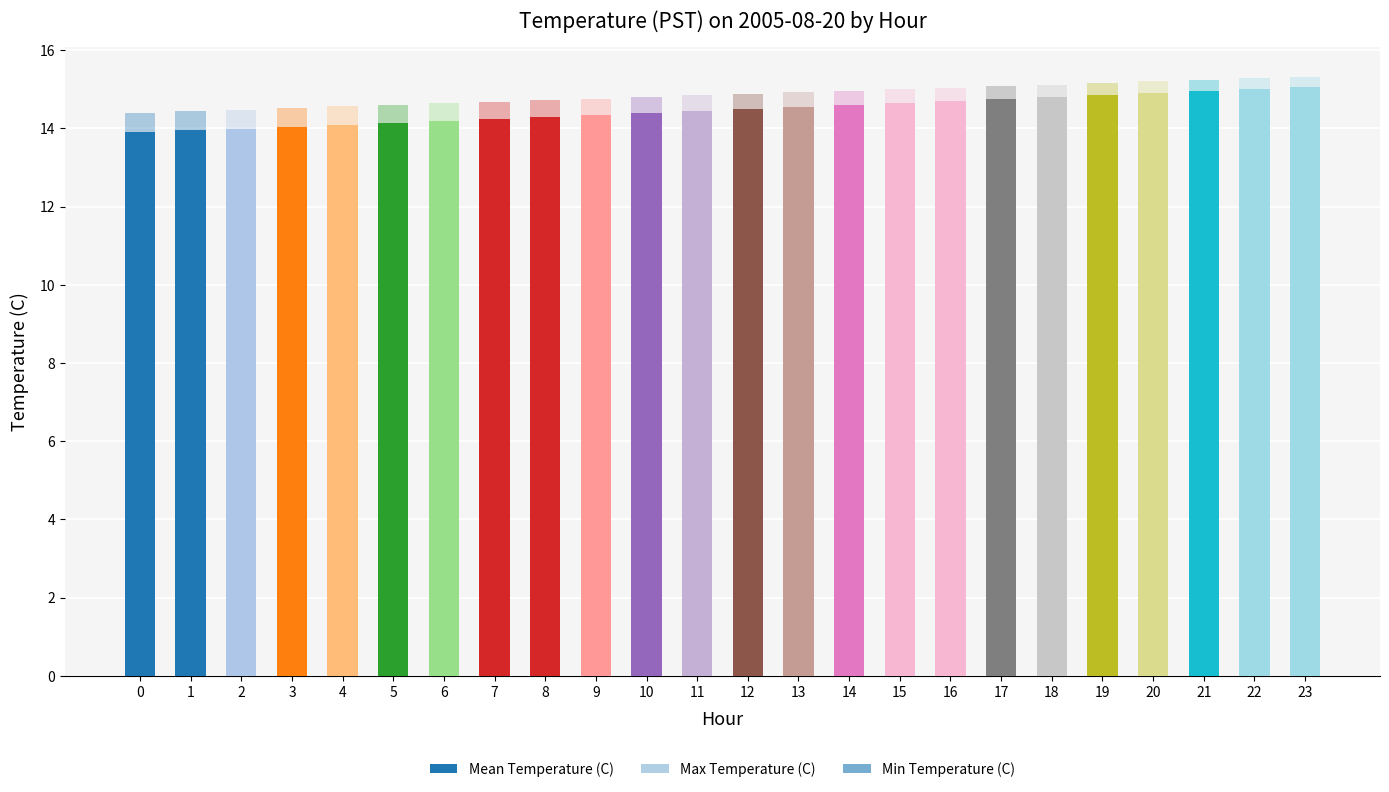

What is the sum of all Min Temperature (C) values?

342.6